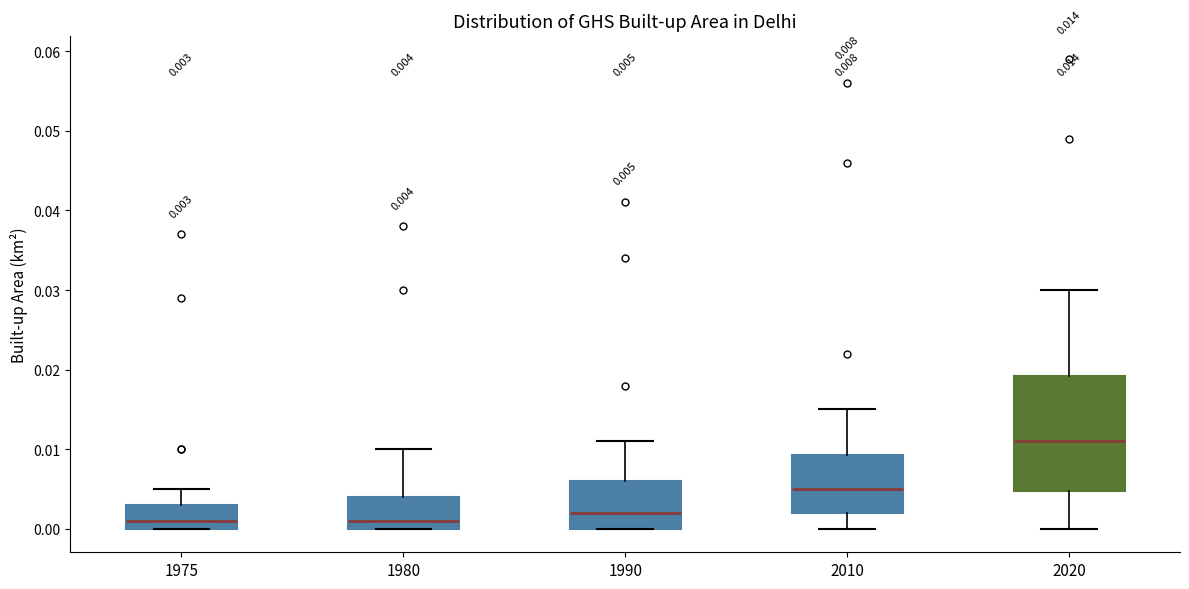

Which box is the tallest, from its lower edge to its upper edge?

2020